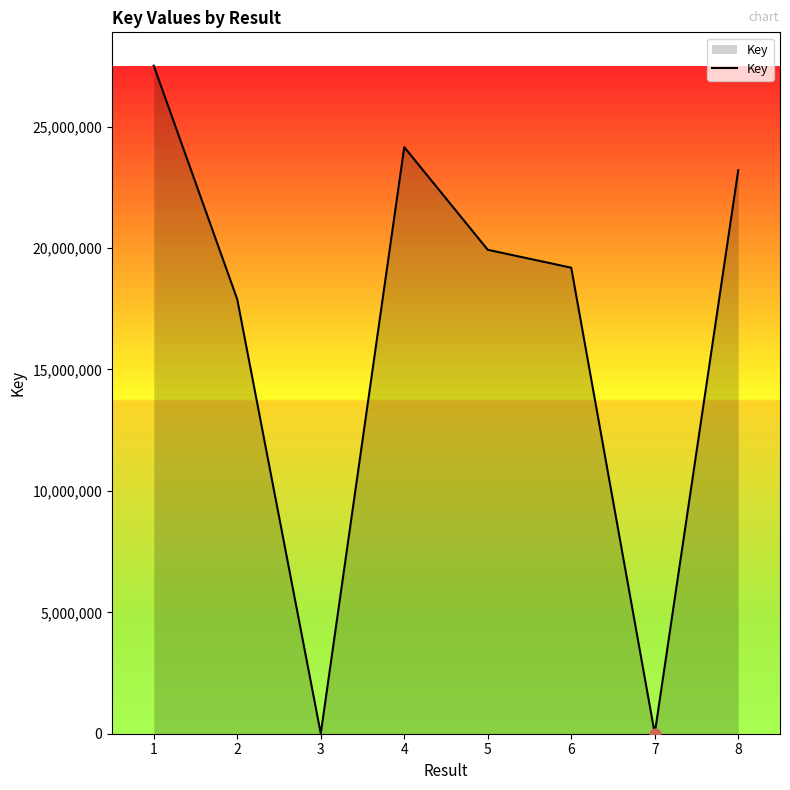

Between 1 and 5, which is larger?

1